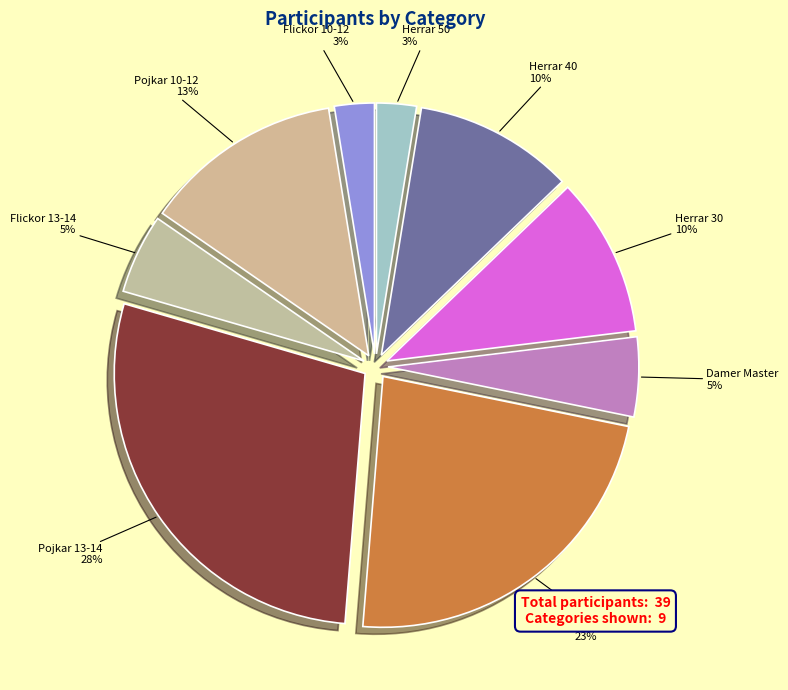

Do Herrar 40 and Flickor 13-14 together represent more than half of the pie?

No